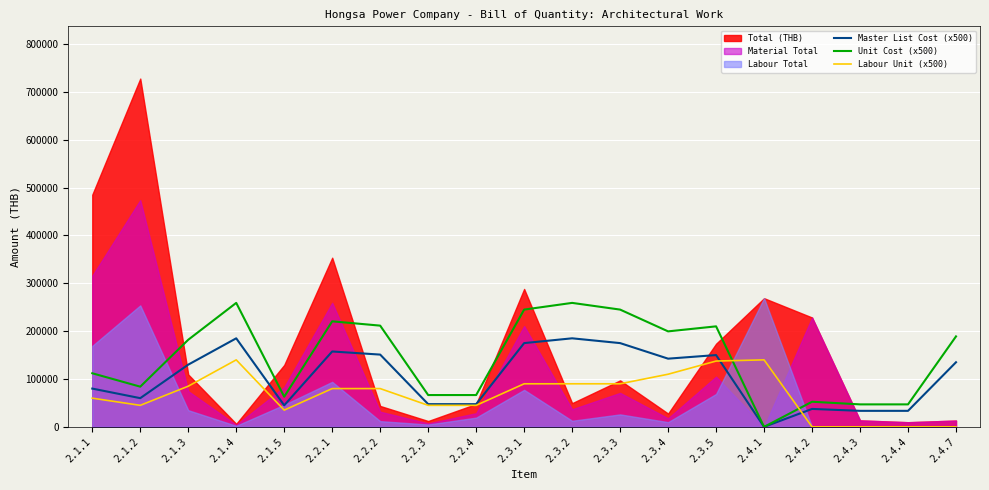

At which category is the sum across all series the highest?

2.1.4